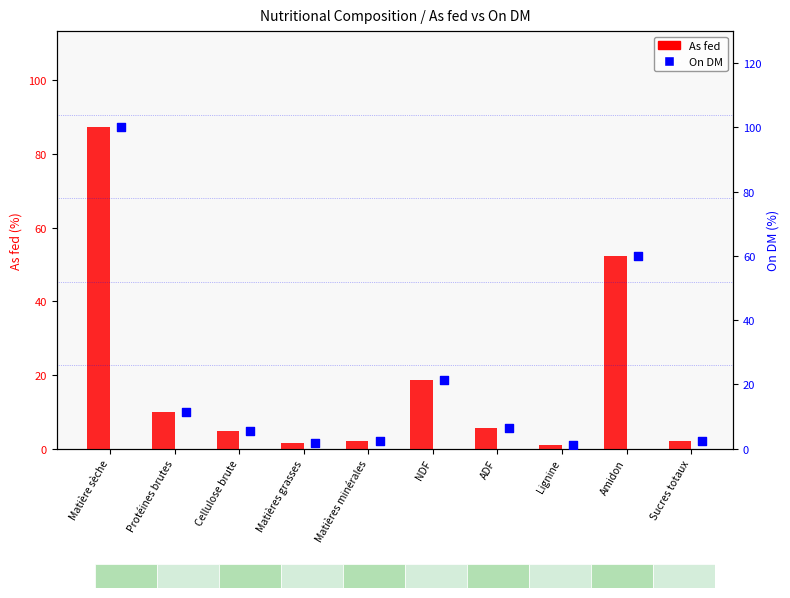

Which series has the widest spread of Y values?

On DM